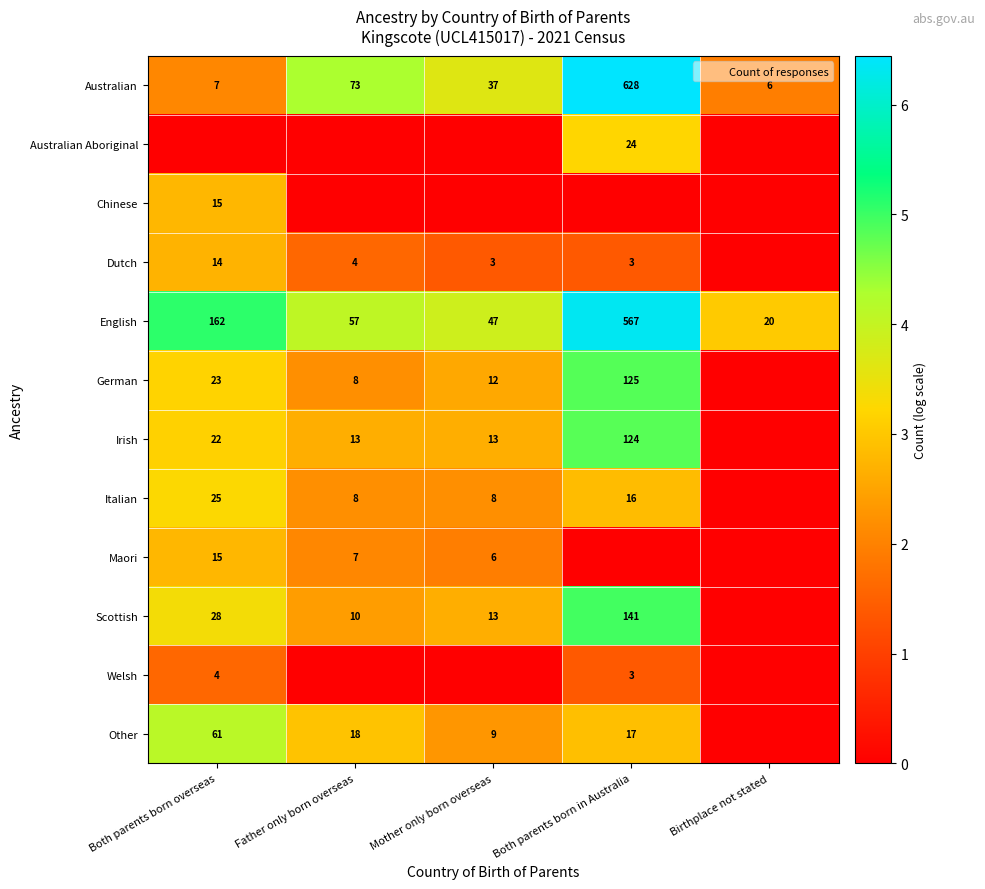

The value of Other at Birthplace not stated is 0.0. True or false?

True